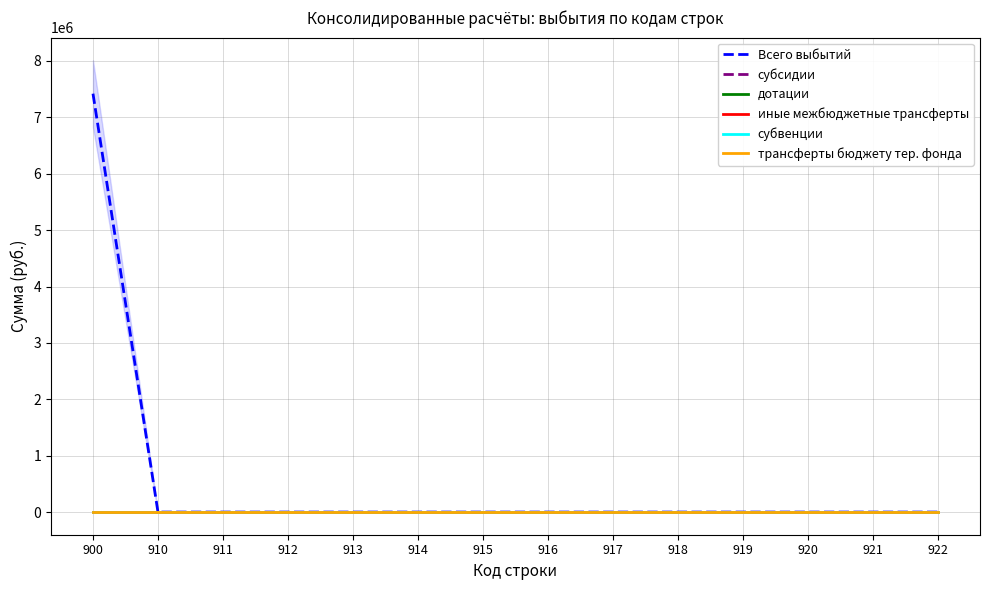

Is the value of дотации at 921 greater than the value of трансферты бюджету тер. фонда at 913?

No